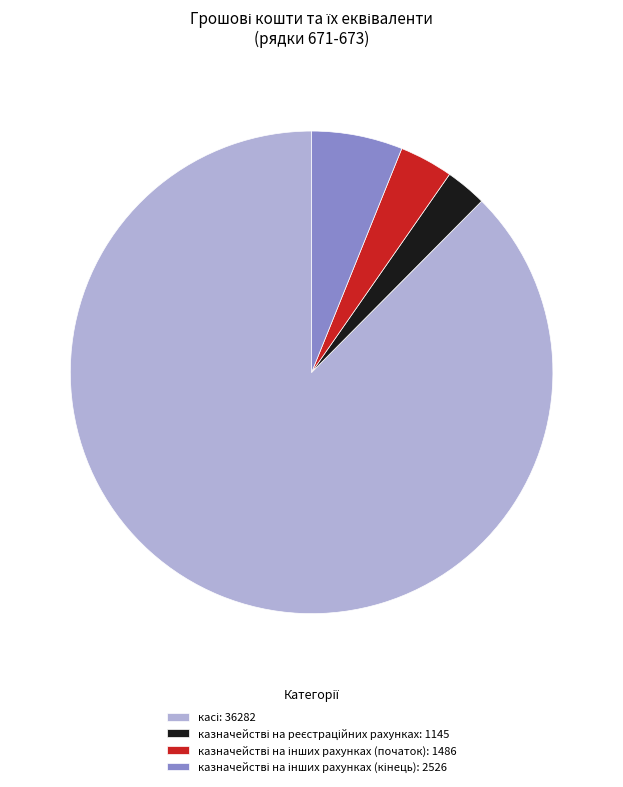

Is there a majority slice in this chart?

Yes